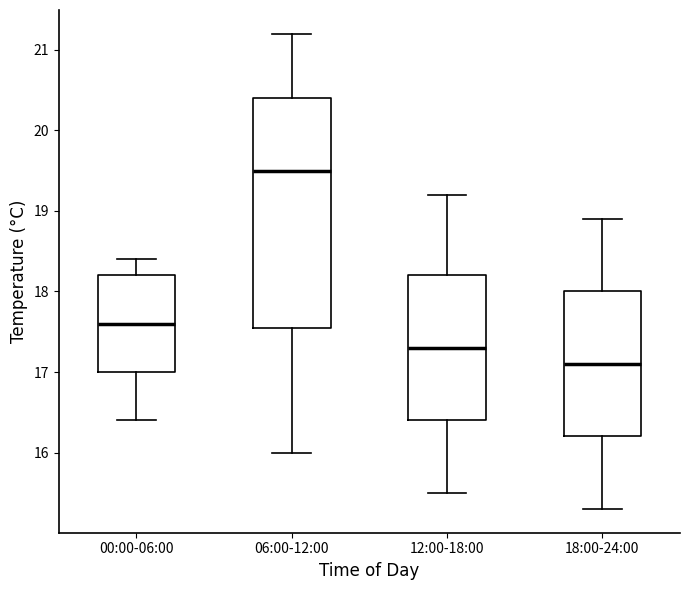

Reading left to right, read every box against the y-axis: the position of its median line, the range the box covers, and the ends of its whiskers. The values are not printed on the chart, so give them approximately, as read against the axis.

00:00-06:00: median 17.6, box 17.0 to 18.2, whiskers 16.4 to 18.4
06:00-12:00: median 19.5, box 17.6 to 20.4, whiskers 16.0 to 21.2
12:00-18:00: median 17.3, box 16.4 to 18.2, whiskers 15.5 to 19.2
18:00-24:00: median 17.1, box 16.2 to 18.0, whiskers 15.3 to 18.9